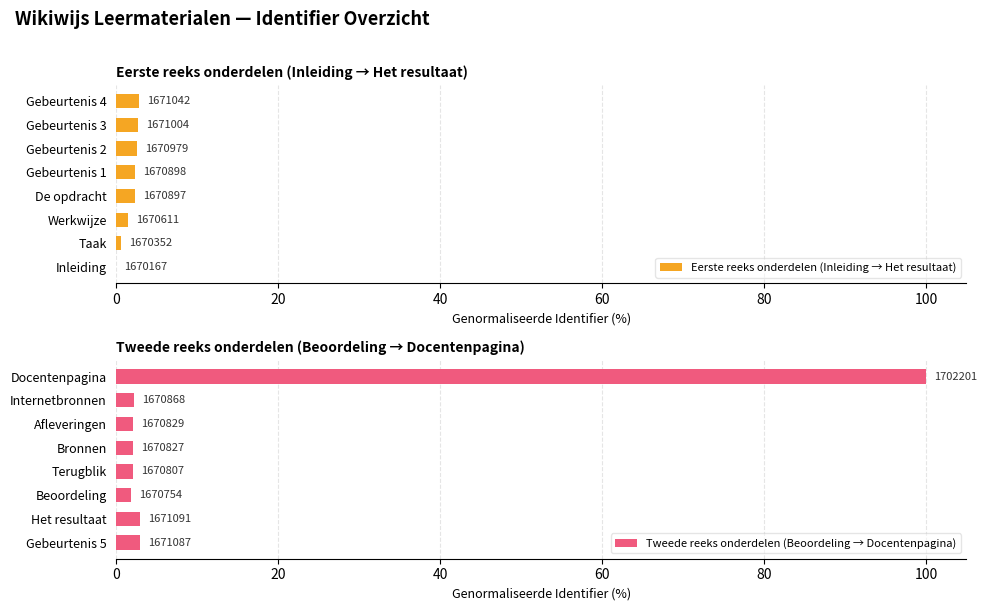

Count the Eerste reeks onderdelen (Inleiding → Het resultaat) values in the range 1 to 2.

1